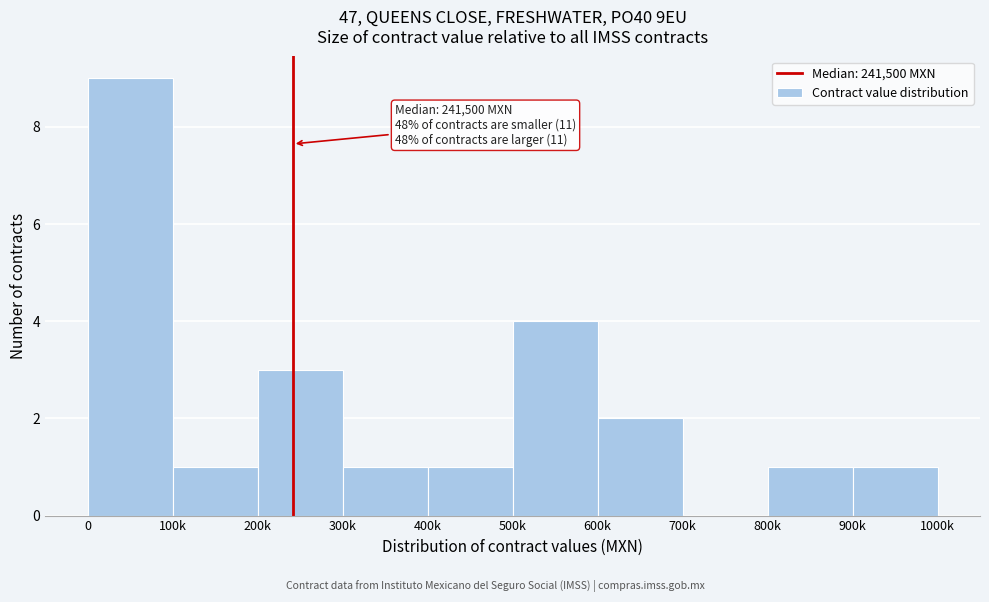

Reading left to right, list all the values displayed in this chart.

0=9	100k=1	200k=3	300k=1	400k=1	500k=4	600k=2	700k=0	800k=1	900k=1